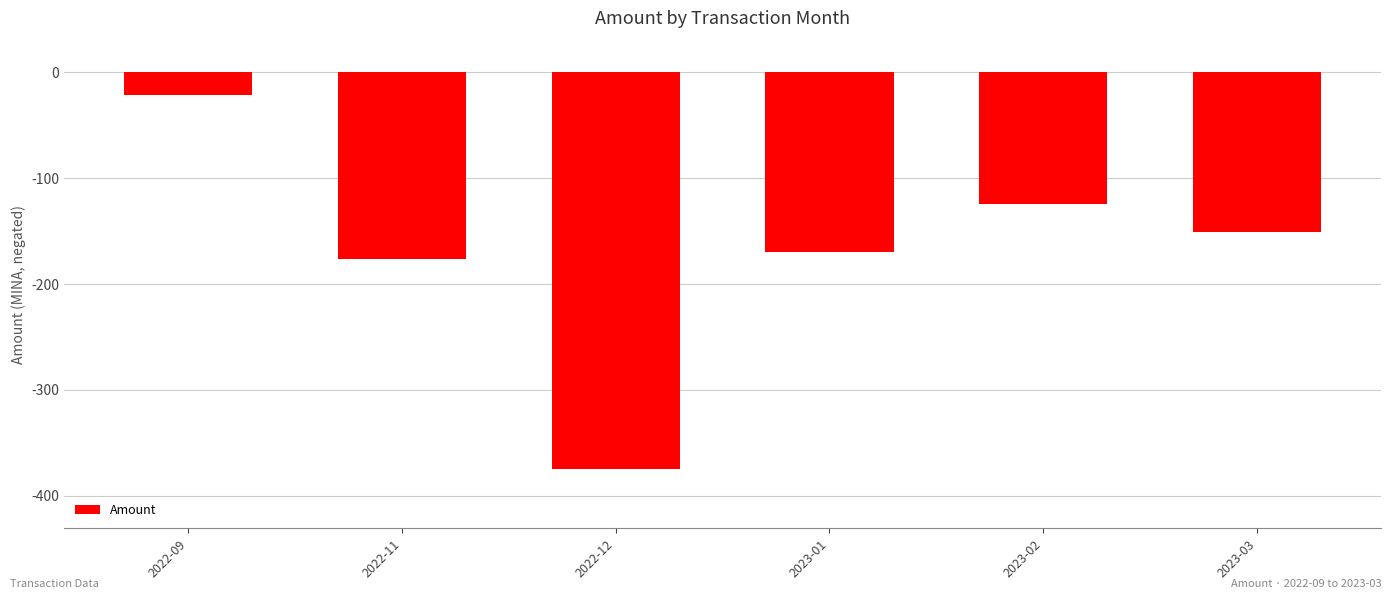

Between 2022-12 and 2022-11, which is larger?

2022-11